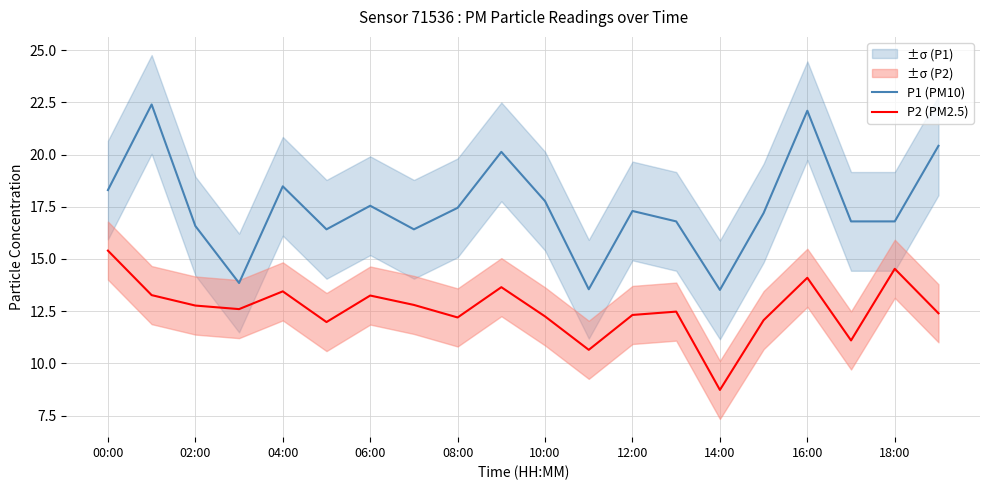

Does the chart have visible grid lines?

Yes